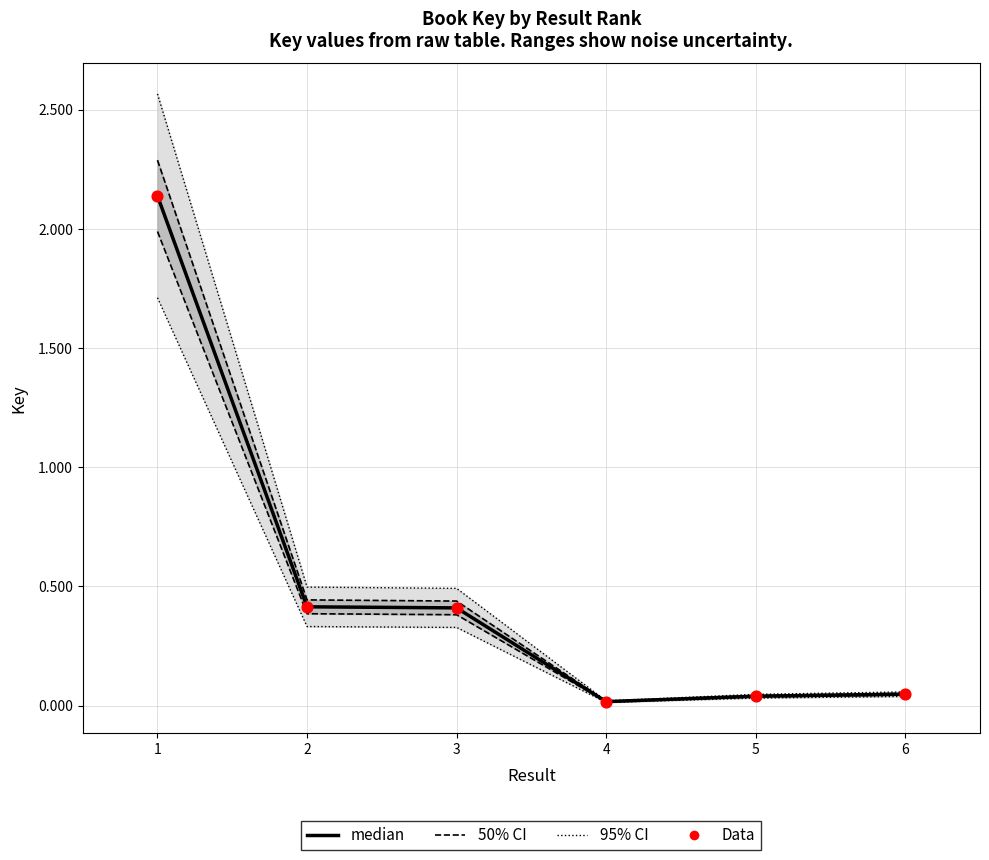

At which category is the sum across all series the highest?

1